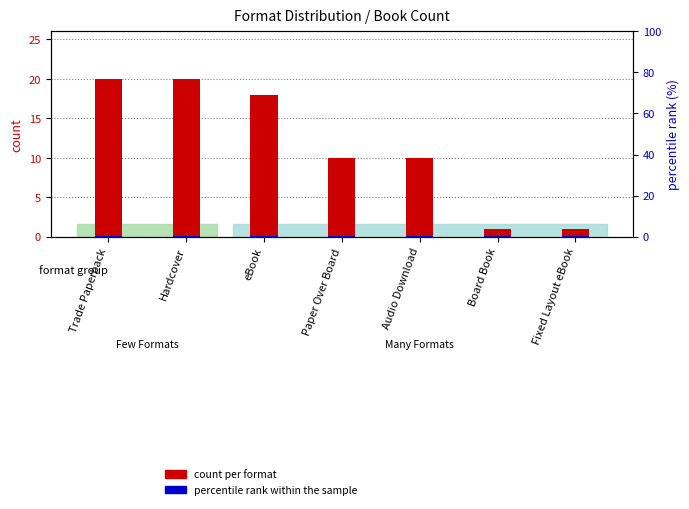

Reading left to right, extract all data points from this chart.

count per format: Trade Paperback=20.0	Hardcover=20.0	eBook=18.0	Paper Over Board=10.0	Audio Download=10.0	Board Book=1.0	Fixed Layout eBook=1.0
percentile rank within the sample: Trade Paperback=0.5	Hardcover=0.5	eBook=0.5	Paper Over Board=0.5	Audio Download=0.5	Board Book=0.5	Fixed Layout eBook=0.5